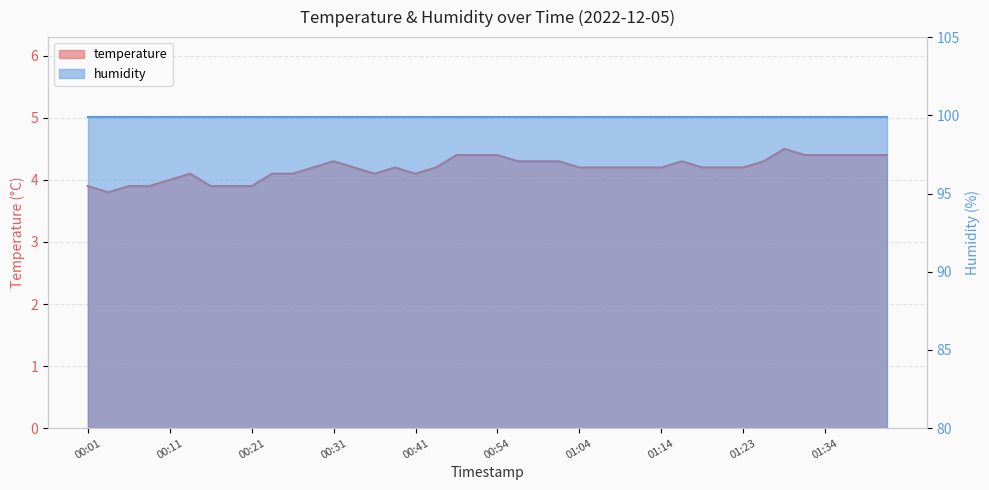

Where is the first local maximum?

00:14